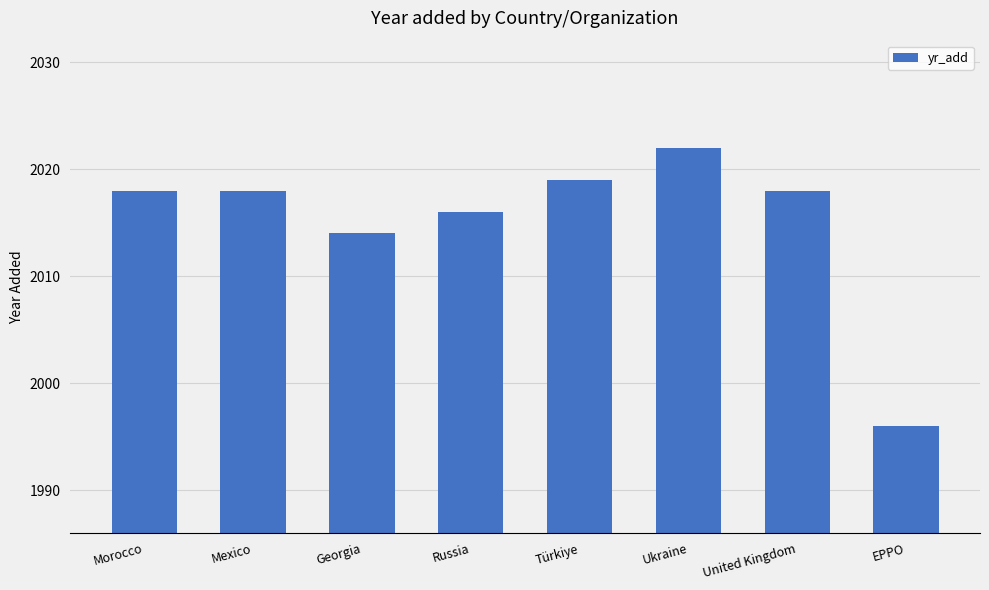

What is the maximum value shown in the chart?

2022